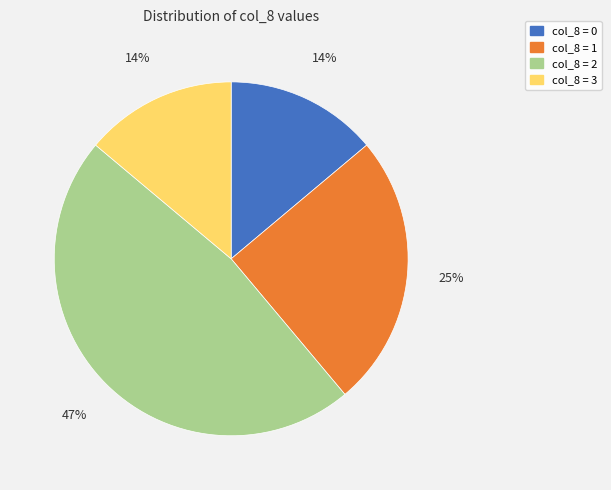

Does any single category account for the majority?

No